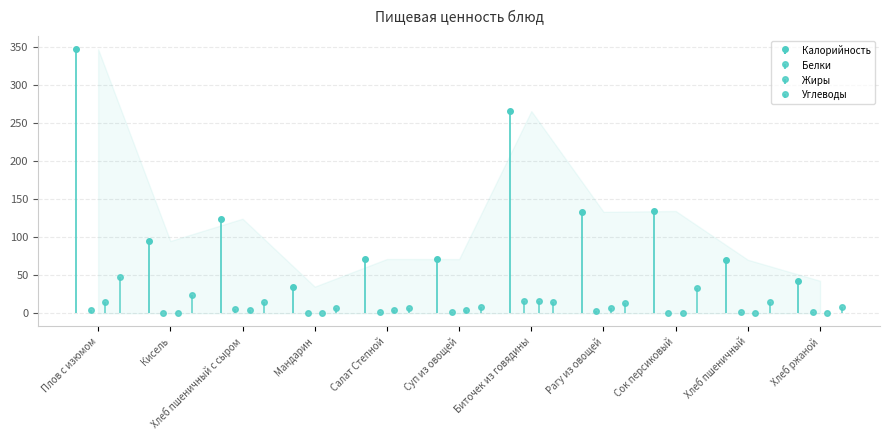

How many values in the Калорийность series exceed 95?

5